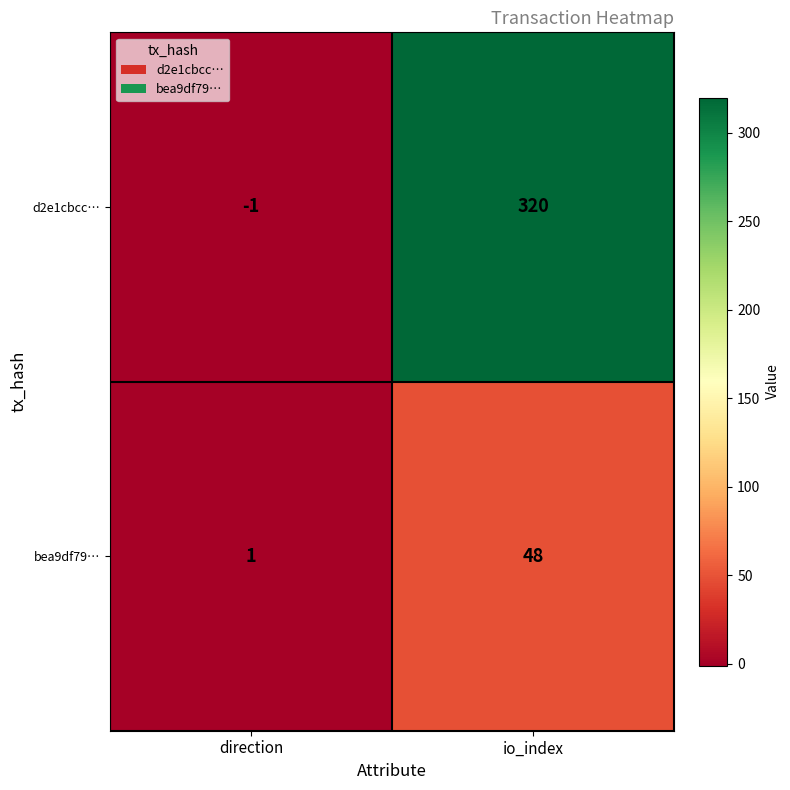

What is the minimum value shown in the chart?

-1